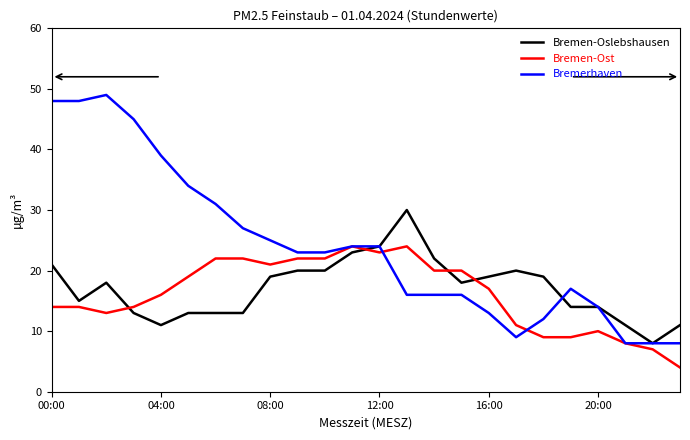

Does the chart display data point markers on the line(s)?

No